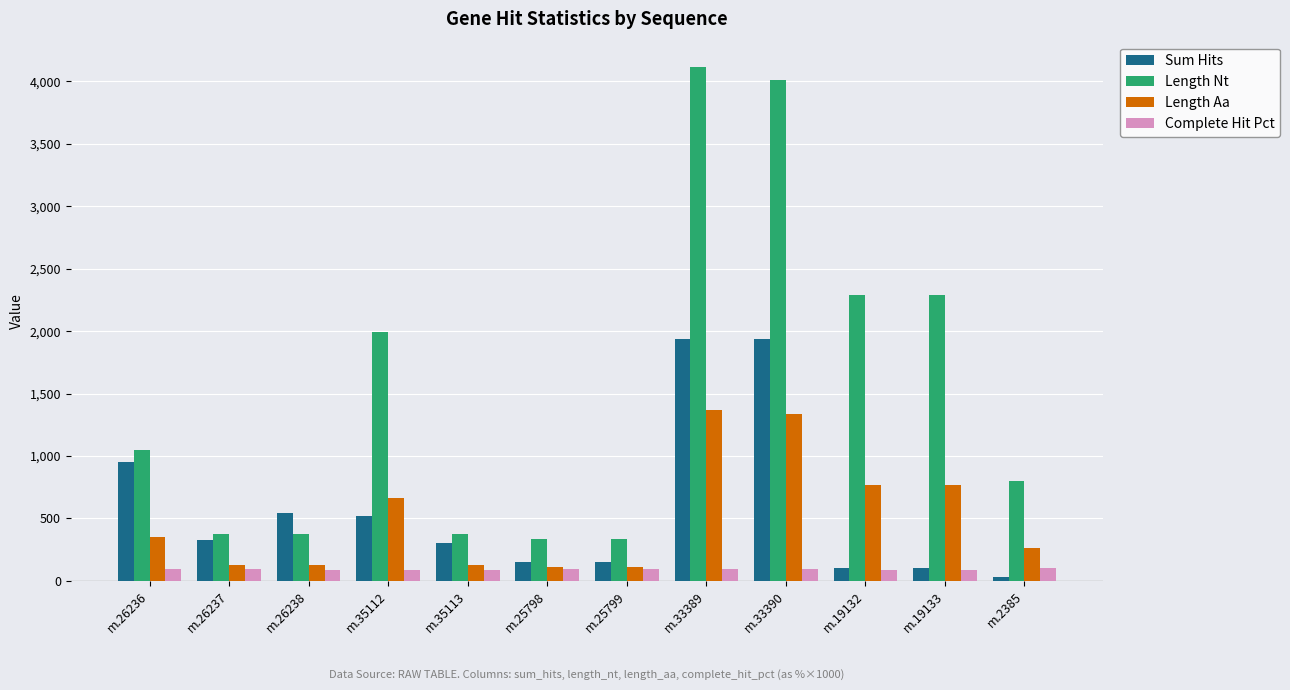

What value does the Length Aa series have at m.19133?

764